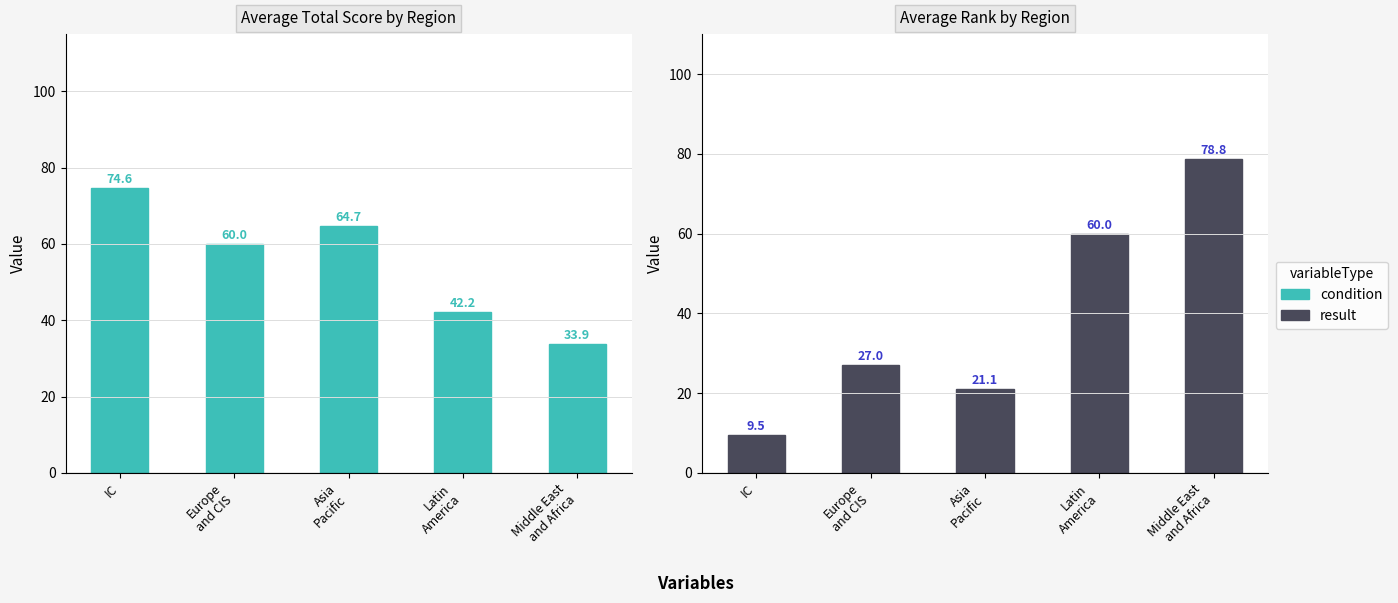

Between Europe
and CIS and Middle East
and Africa, which series saw the biggest shift?

result